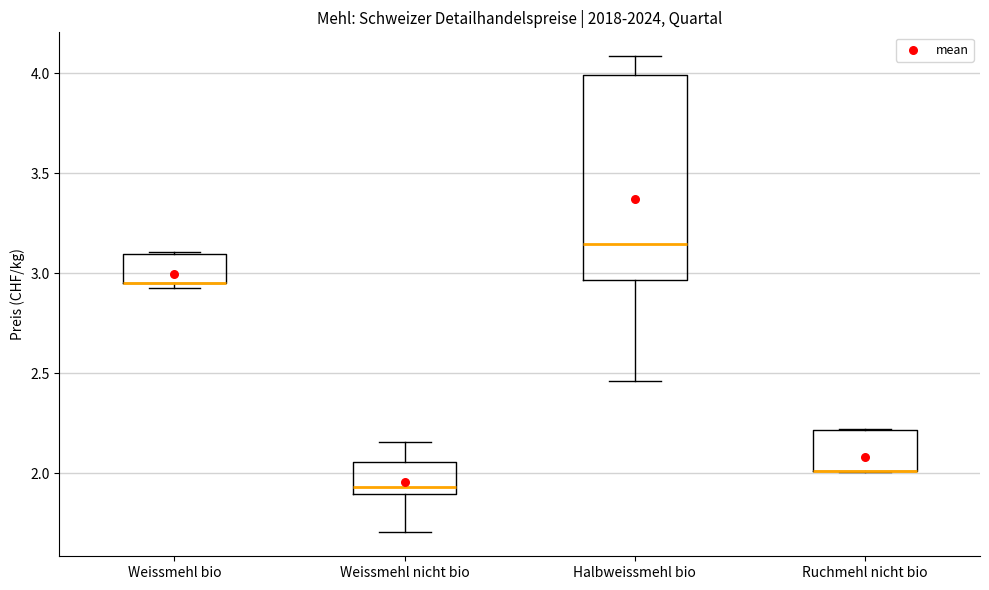

Reading left to right, read every box against the y-axis: the position of its median line, the range the box covers, and the ends of its whiskers. The values are not printed on the chart, so give them approximately, as read against the axis.

Weissmehl bio: median 2.95 (drawn on the box's lower edge), box 2.95 to 3.10, whiskers 2.90 to 3.10
Weissmehl nicht bio: median 1.95, box 1.90 to 2.05, whiskers 1.70 to 2.15
Halbweissmehl bio: median 3.15, box 2.95 to 4.00, whiskers 2.45 to 4.10
Ruchmehl nicht bio: median 2.00 (drawn on the box's lower edge), box 2.00 to 2.20, whiskers 2.00 to 2.20